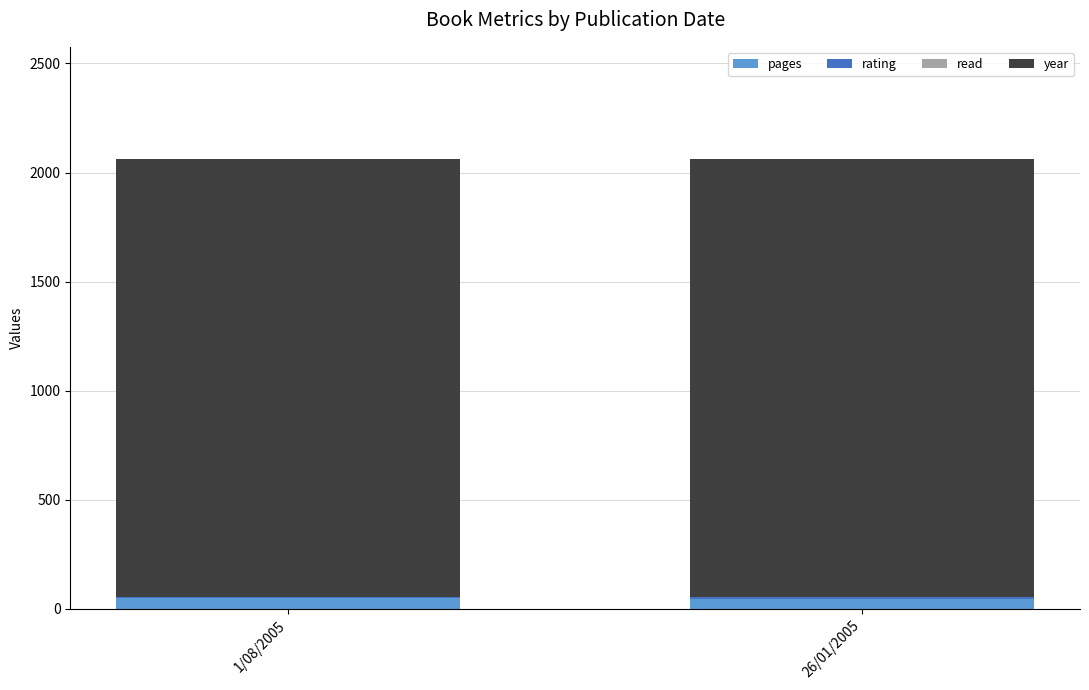

The pages series shows 47 at 26/01/2005. True or false?

True